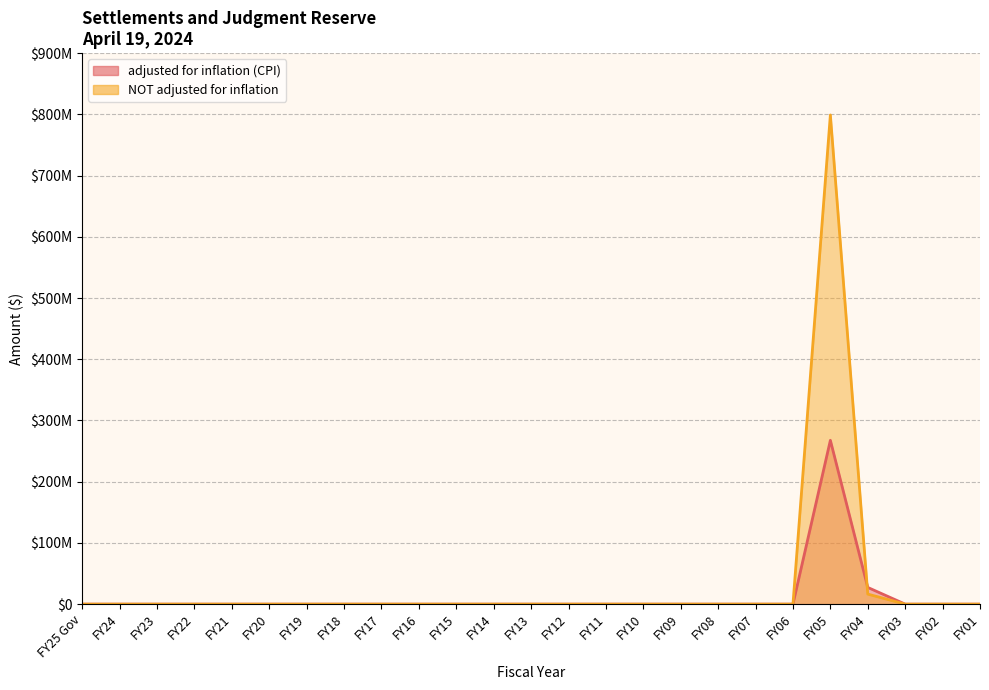

Reading right to left, list all the values displayed in this chart.

adjusted for inflation (CPI): 0	0	0	27286554	267597165	0	0	0	0	0	0	0	0	0	0	0	0	0	0	0	0	0	0	0	0
NOT adjusted for inflation: 0	0	0	16413201	799000000	0	0	0	0	0	0	0	0	0	0	0	0	0	0	0	0	0	0	0	0